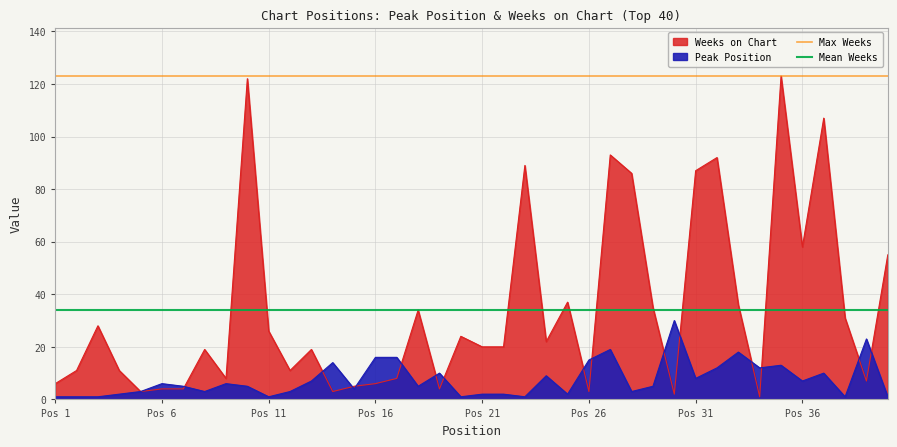

Count the number of data series in this chart.

2